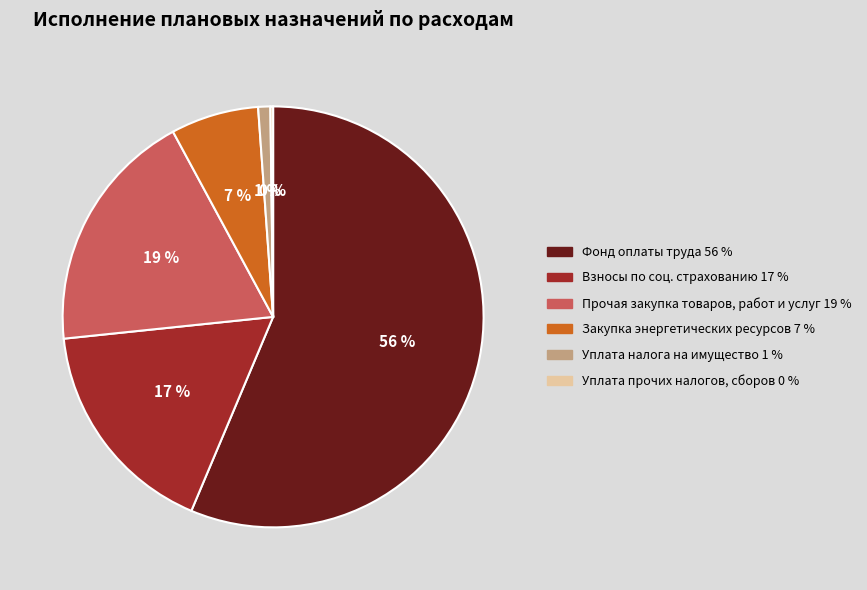

To the nearest percent, what is the average slice percentage?

17%